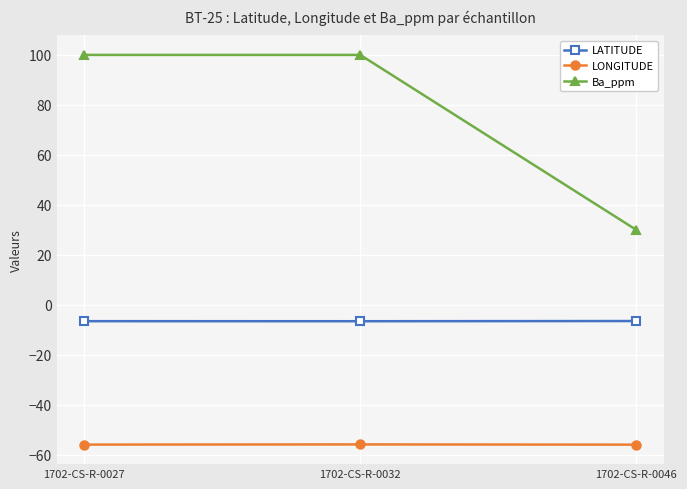

List the series in order of their overall mean, lowest first.

LONGITUDE, LATITUDE, Ba_ppm